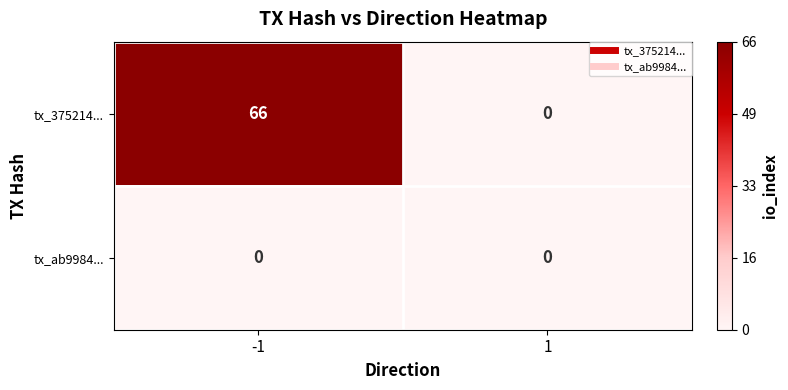

Reading left to right, extract all data points from this chart.

tx_375214...: -1=66	1=0
tx_ab9984...: -1=0	1=0